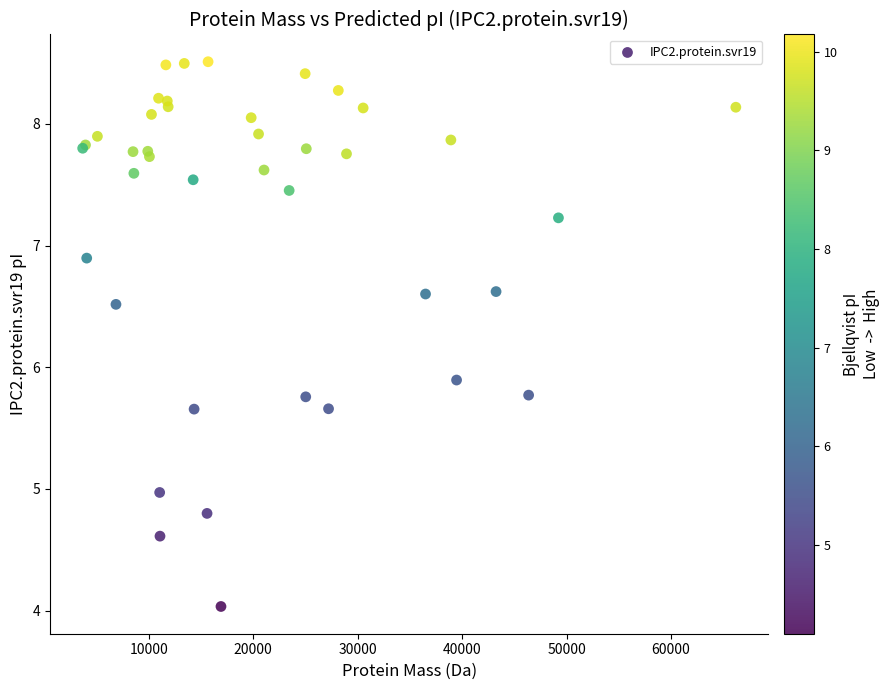

What Y value in the scatter plot is closest to 6?

5.9